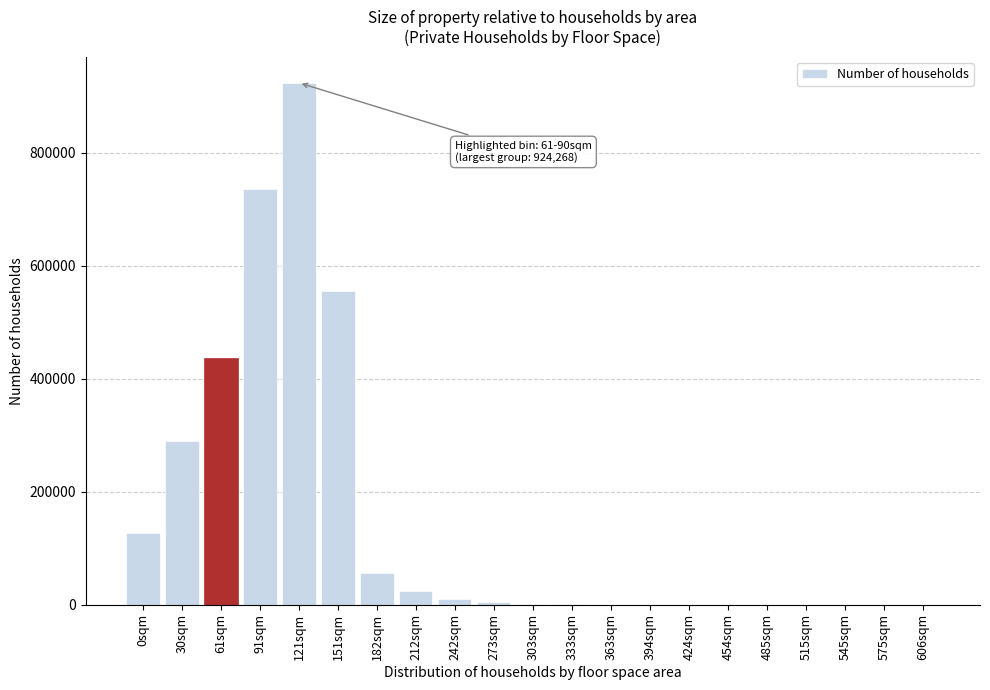

At which label is the value closest to 462134?

61sqm